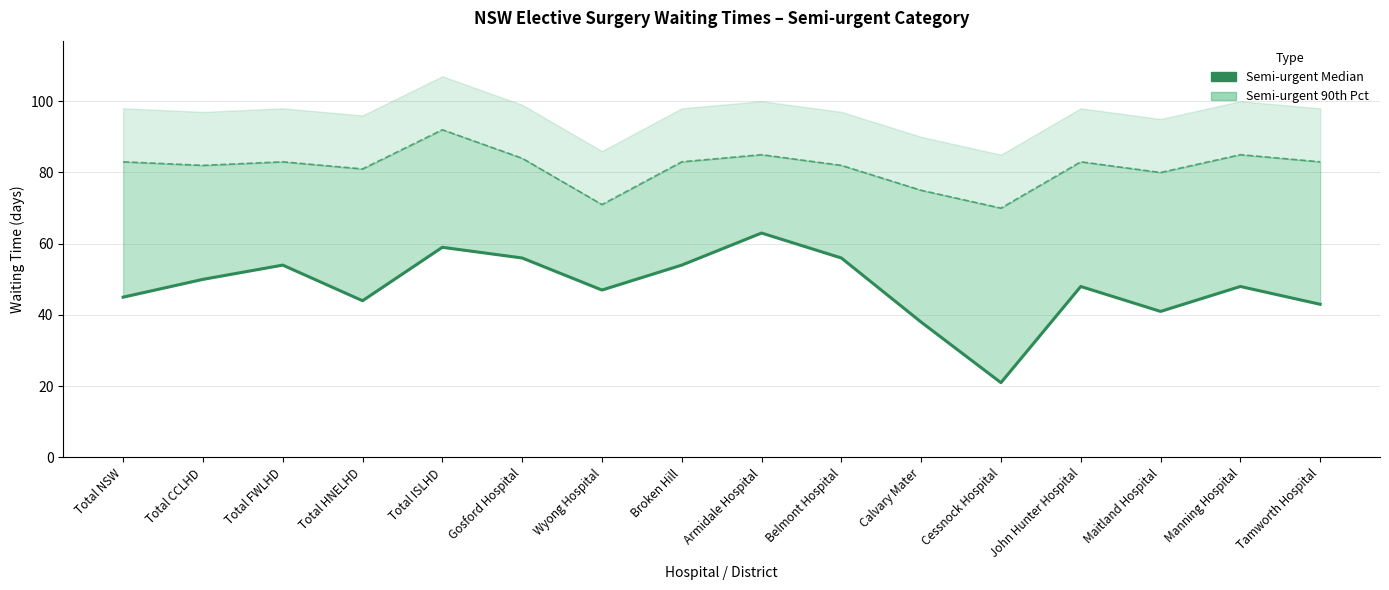

True or false: the data shows 47 at Wyong Hospital.

True